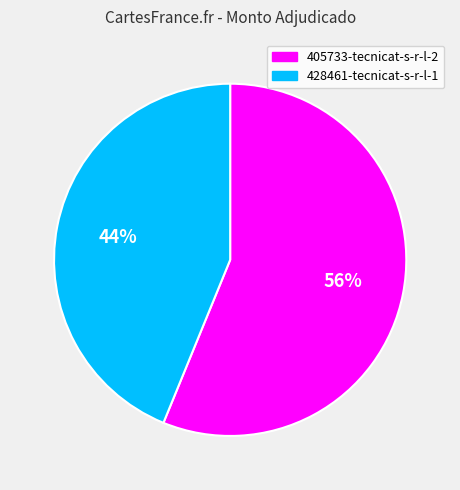

What is the largest slice in the pie chart?

405733-tecnicat-s-r-l-2